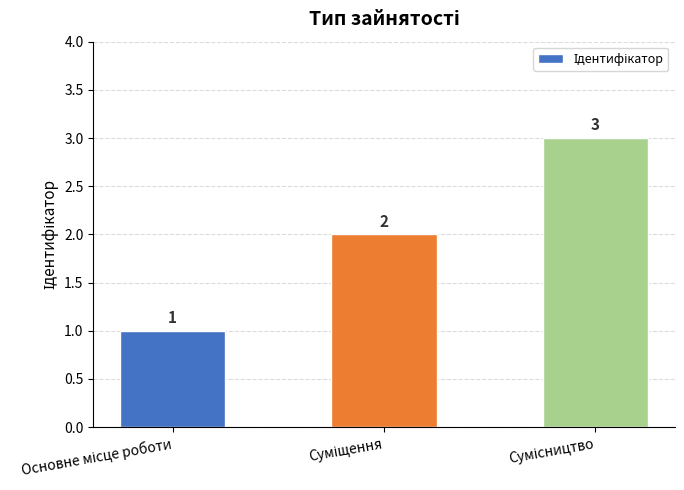

What is the smallest value displayed?

1